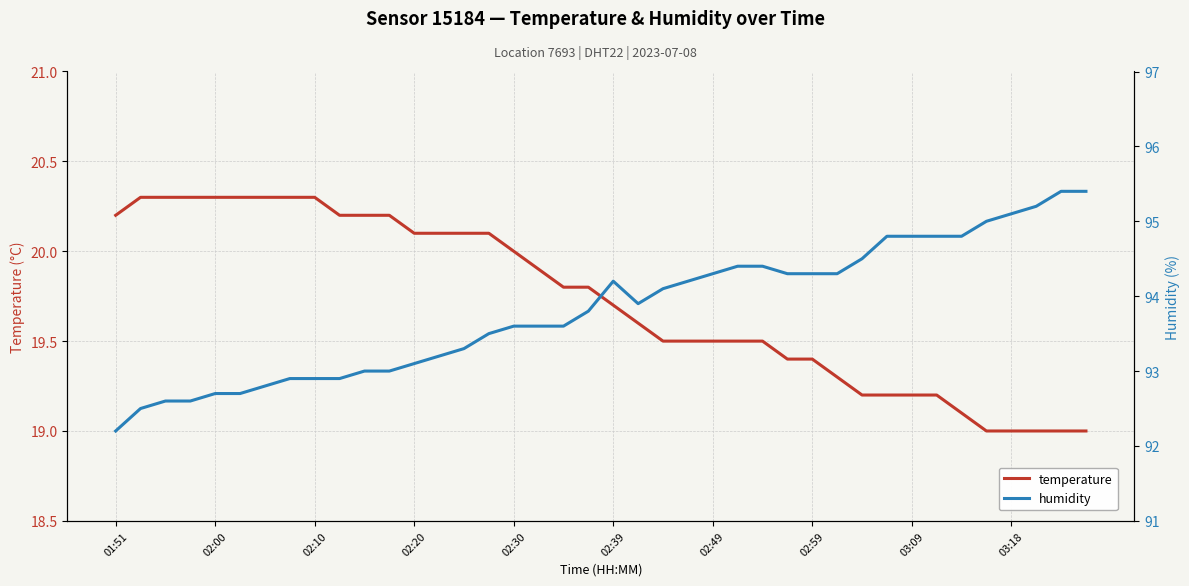

Is the value of temperature at 18 greater than the value of humidity at 17?

No